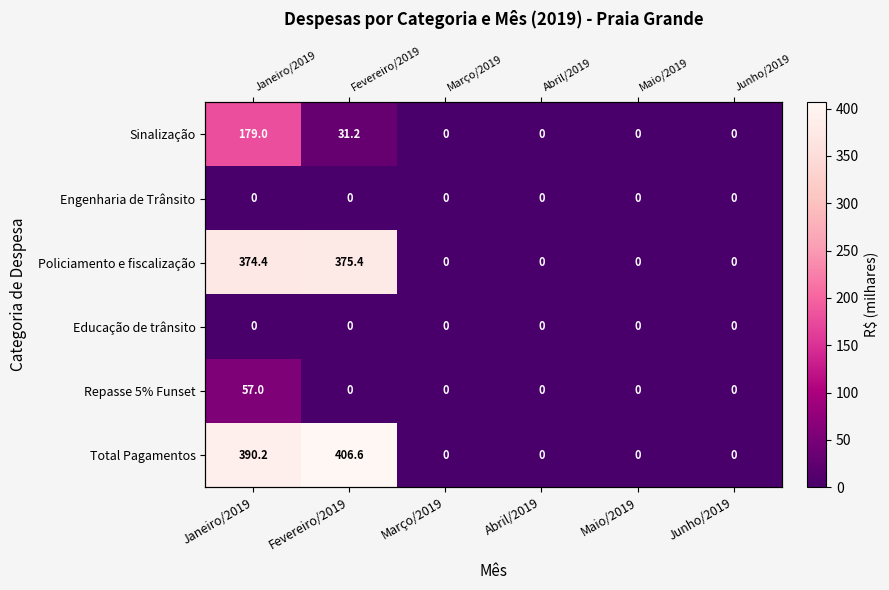

What is the difference between the Policiamento e fiscalização values at Maio/2019 and Janeiro/2019?

374.4